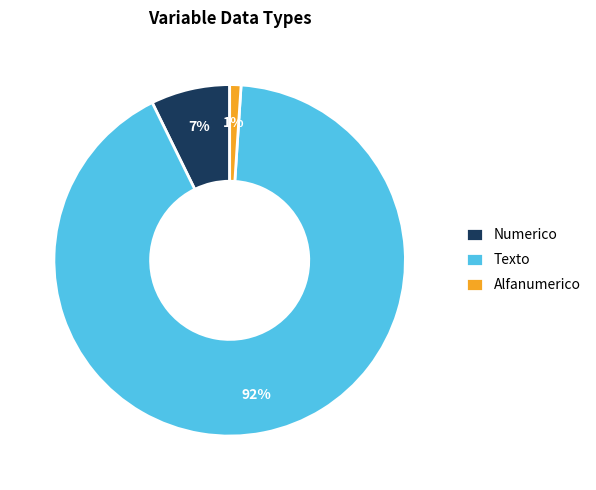

To the nearest percent, what is the average slice percentage?

33%